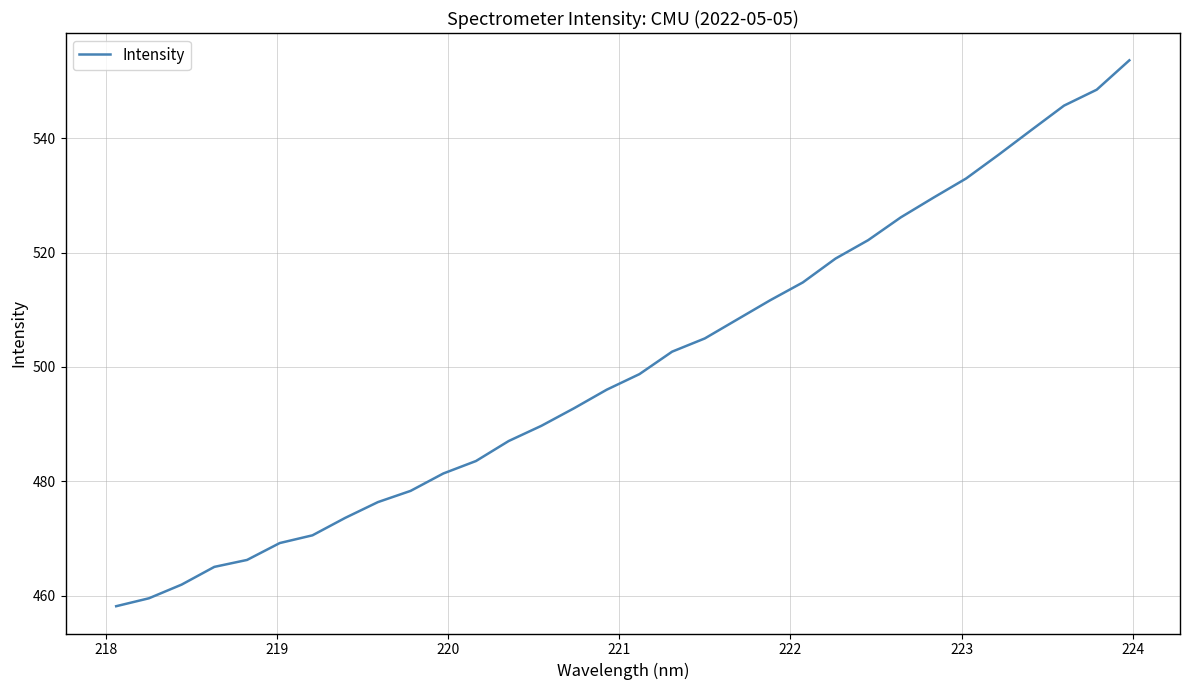

What is the greatest value displayed?

553.6